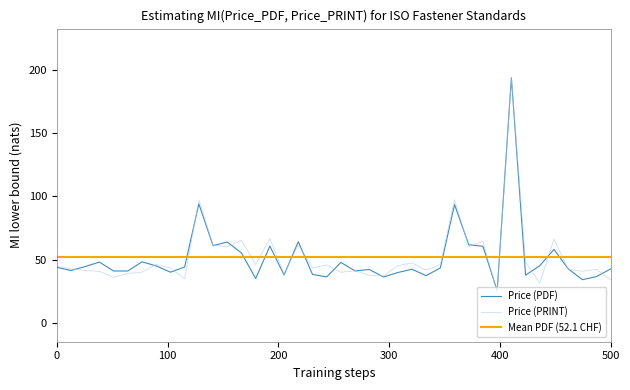

Is it true that Price (PDF) equals 72 at 27?

False